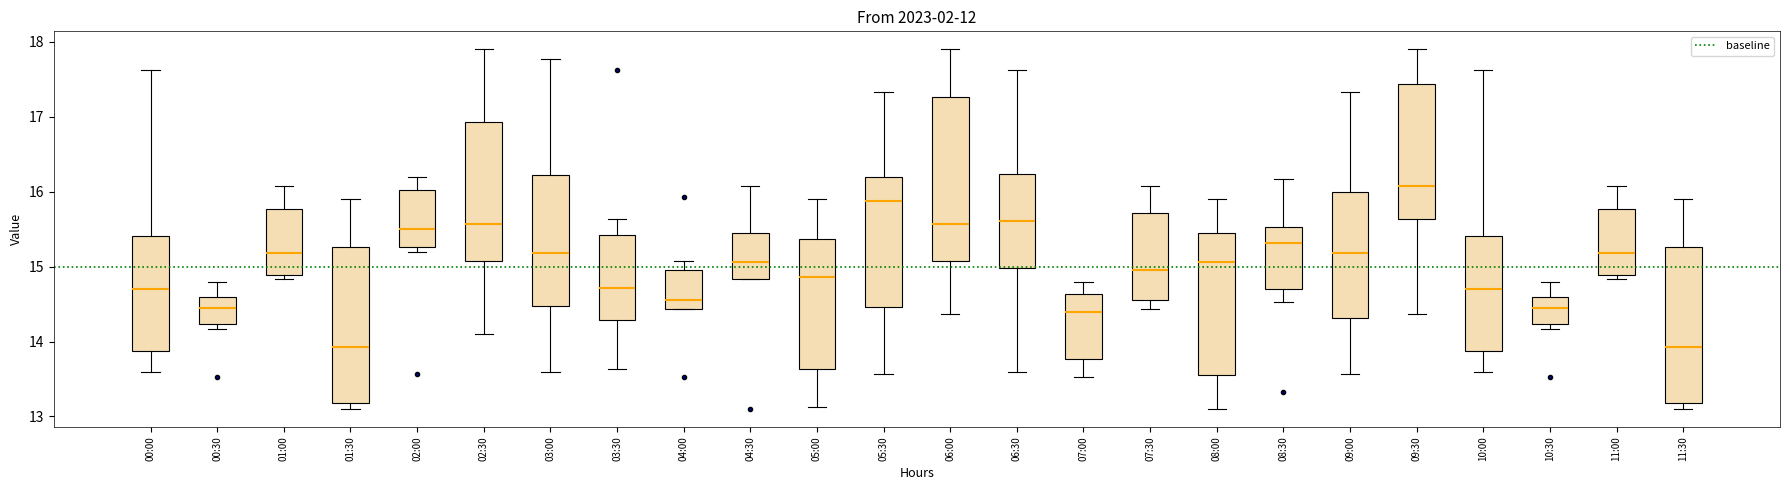

Which box has the highest median line?

09:30